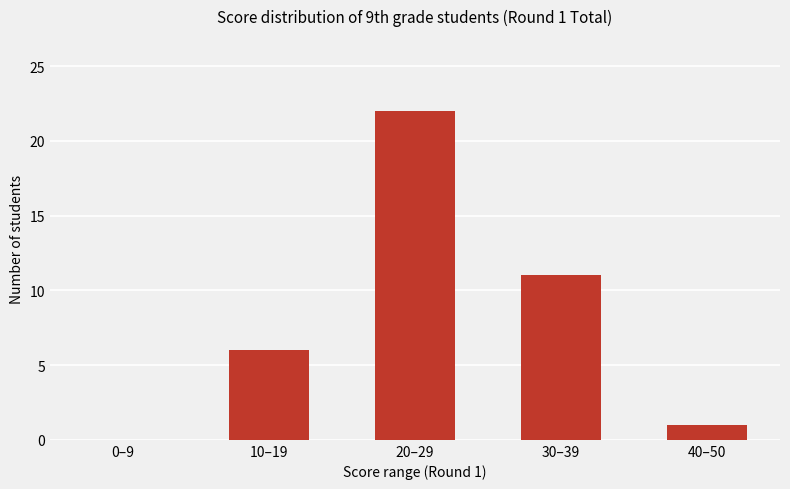

Which label corresponds to the largest value in the chart?

20–29